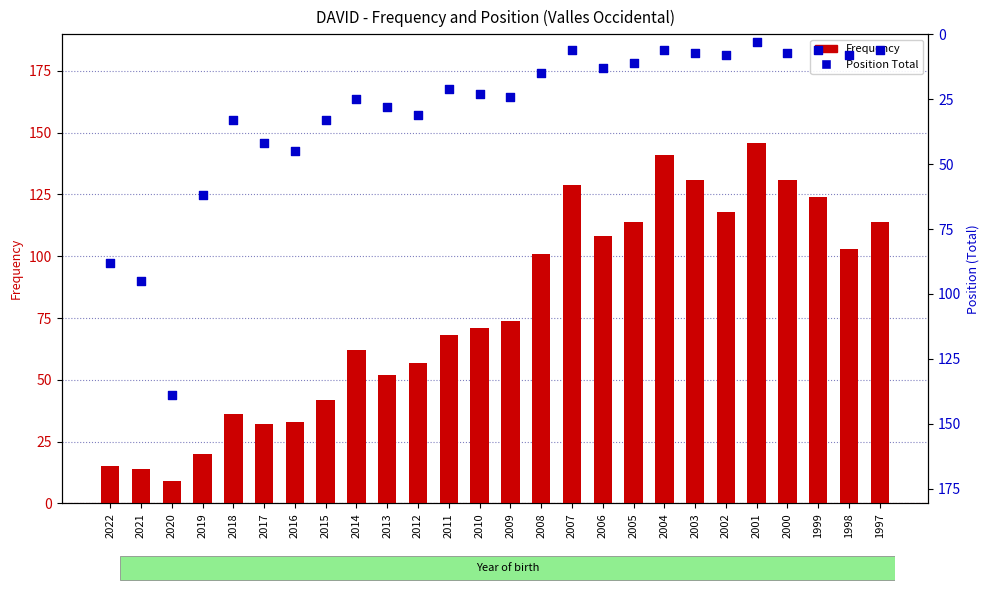

Which series has the largest total across all categories?

Frequency